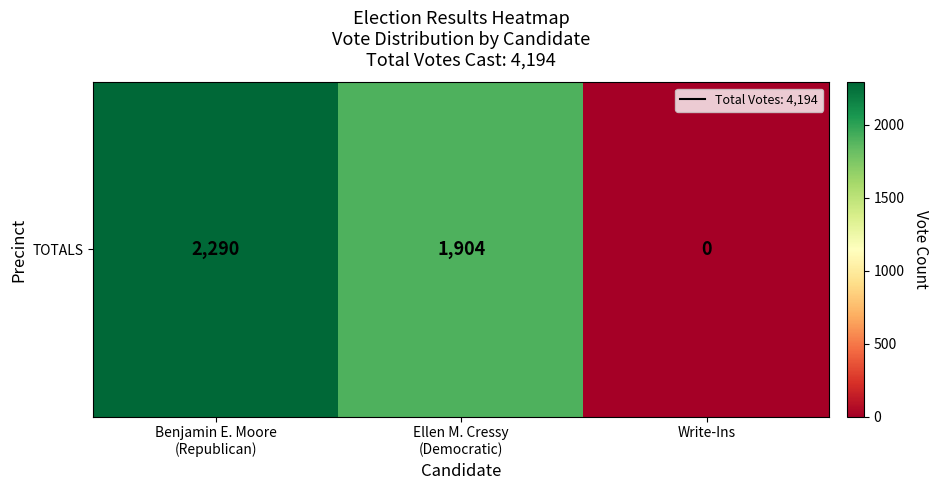

What is the difference between the values at Write-Ins and Ellen M. Cressy
(Democratic)?

1904